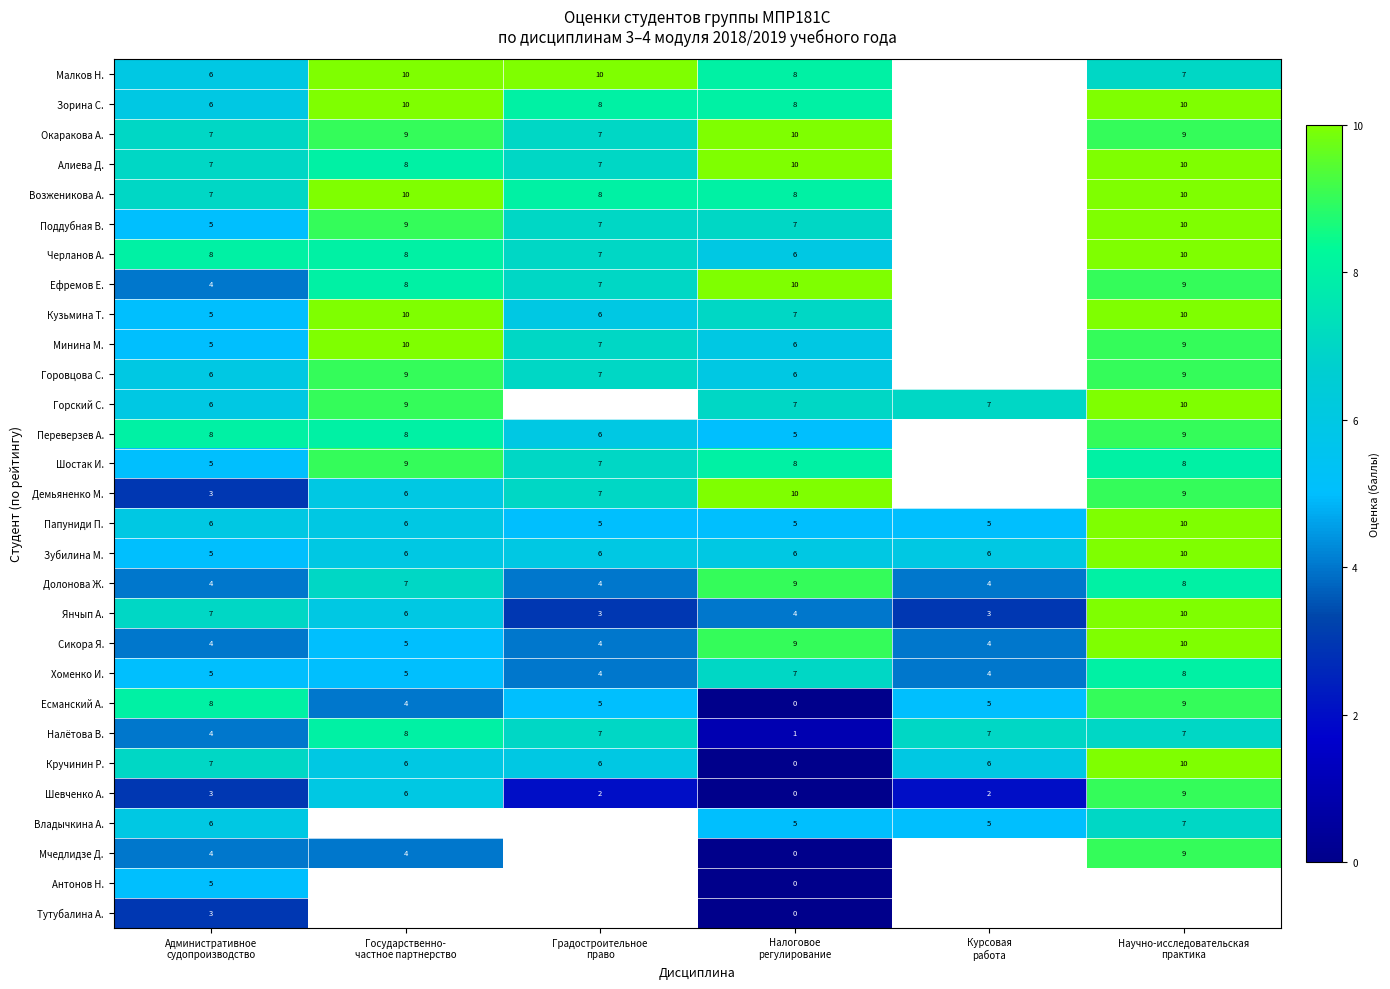

List the series in order of their peak value, highest first.

Малков Н., Зорина С., Окаракова А., Алиева Д., Возженикова А., Поддубная В., Черланов А., Ефремов Е., Кузьмина Т., Минина М., Горский С., Демьяненко М., Папуниди П., Зубилина М., Янчып А., Сикора Я., Кручинин Р., Горовцова С., Переверзев А., Шостак И., Долонова Ж., Есманский А., Шевченко А., Мчедлидзе Д., Хоменко И., Налётова В., Владычкина А., Антонов Н., Тутубалина А.